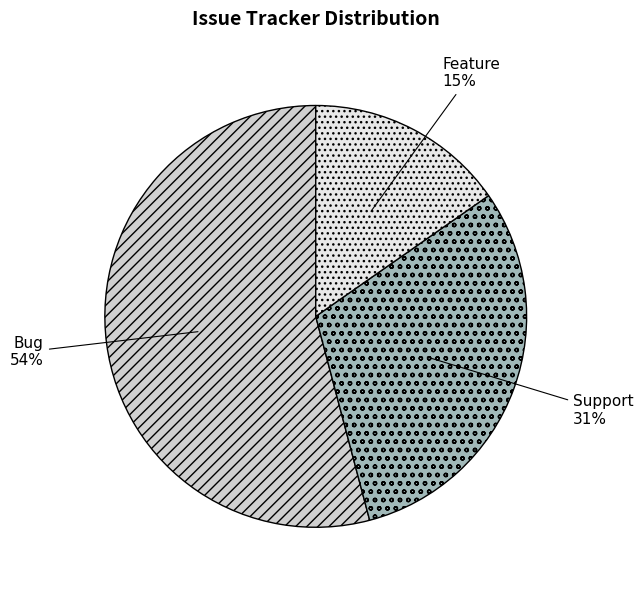

How many segments does this pie chart have?

3